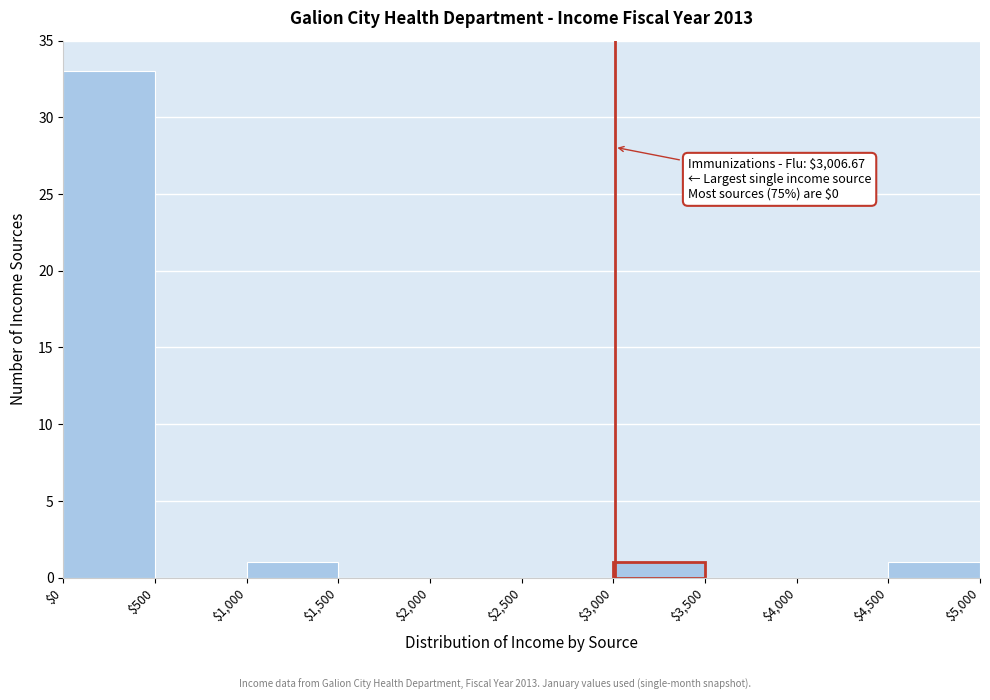

Which range on the x-axis has the tallest bar?

$0 to $500